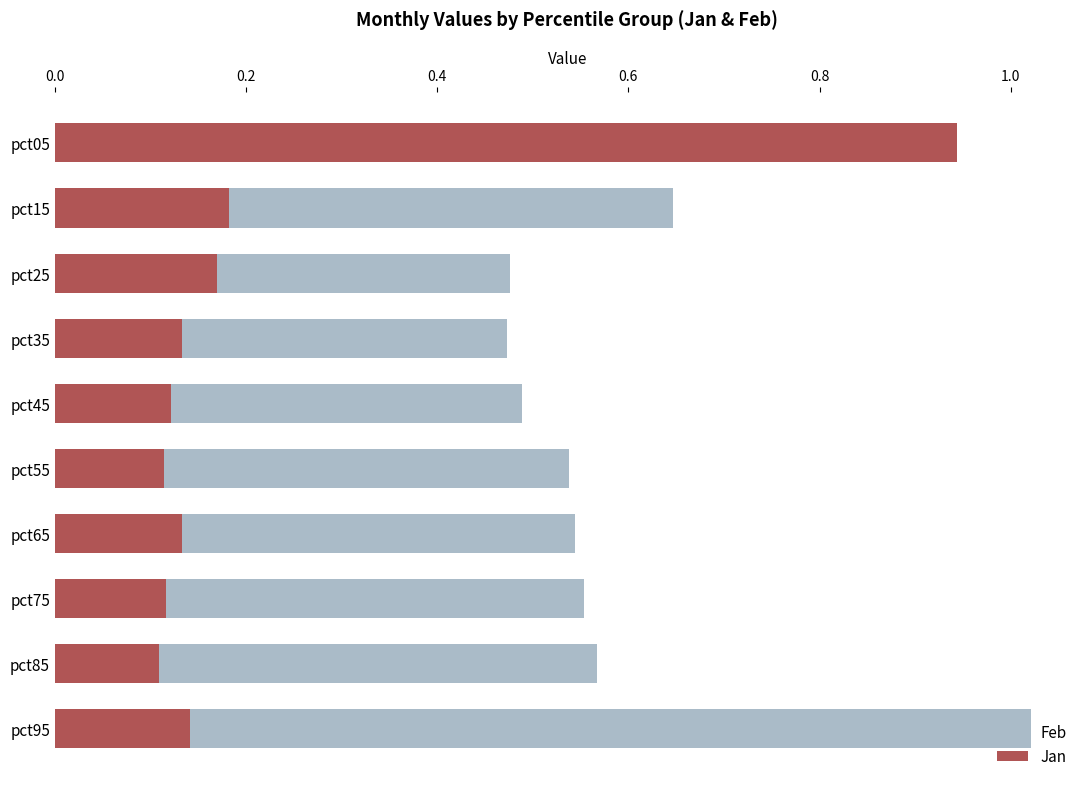

What is the sum of the Feb values at pct35 and pct25?

1.0